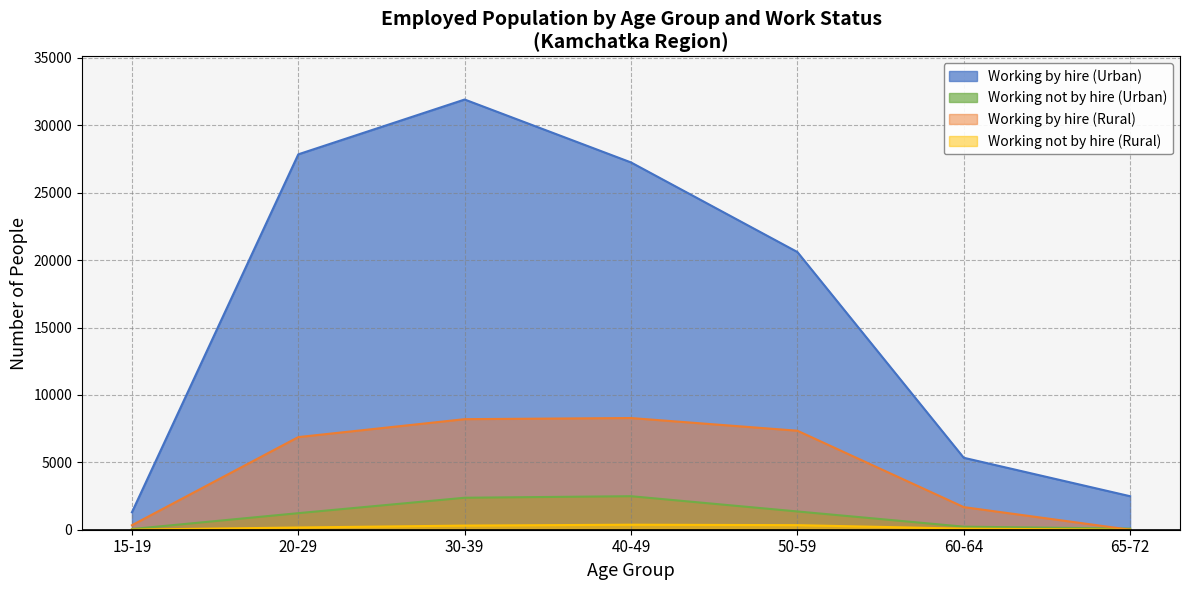

What is the sum of all Working not by hire (Rural) values?

1270